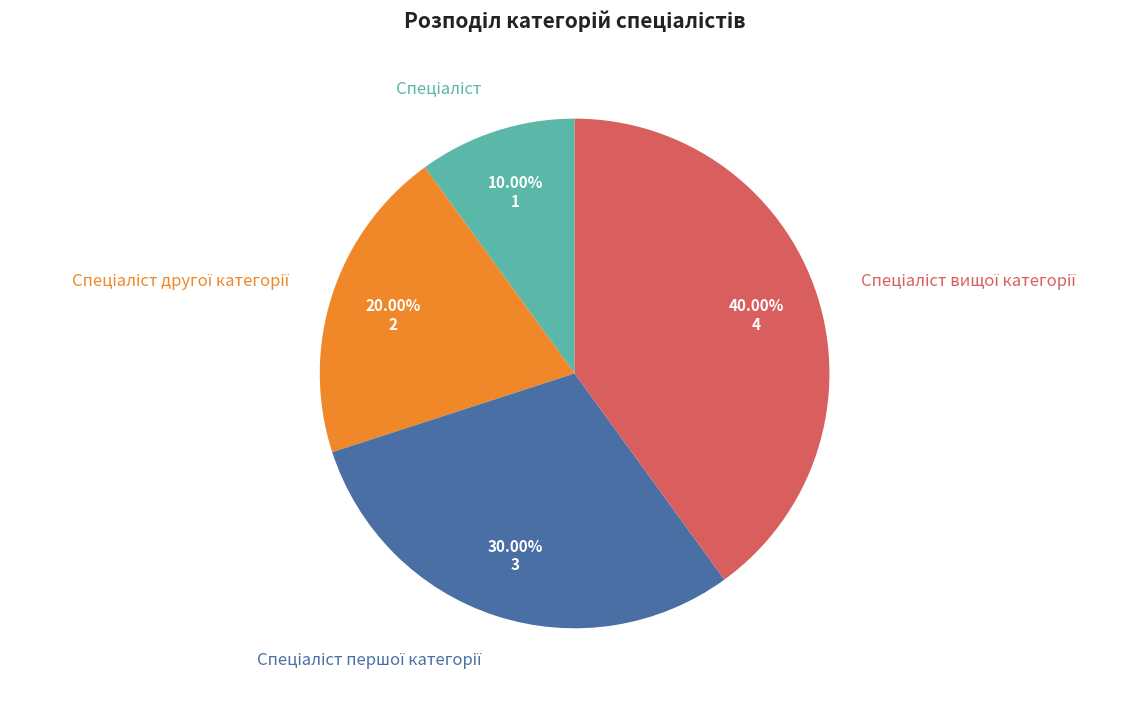

Is there any slice that represents more than half of the pie?

No